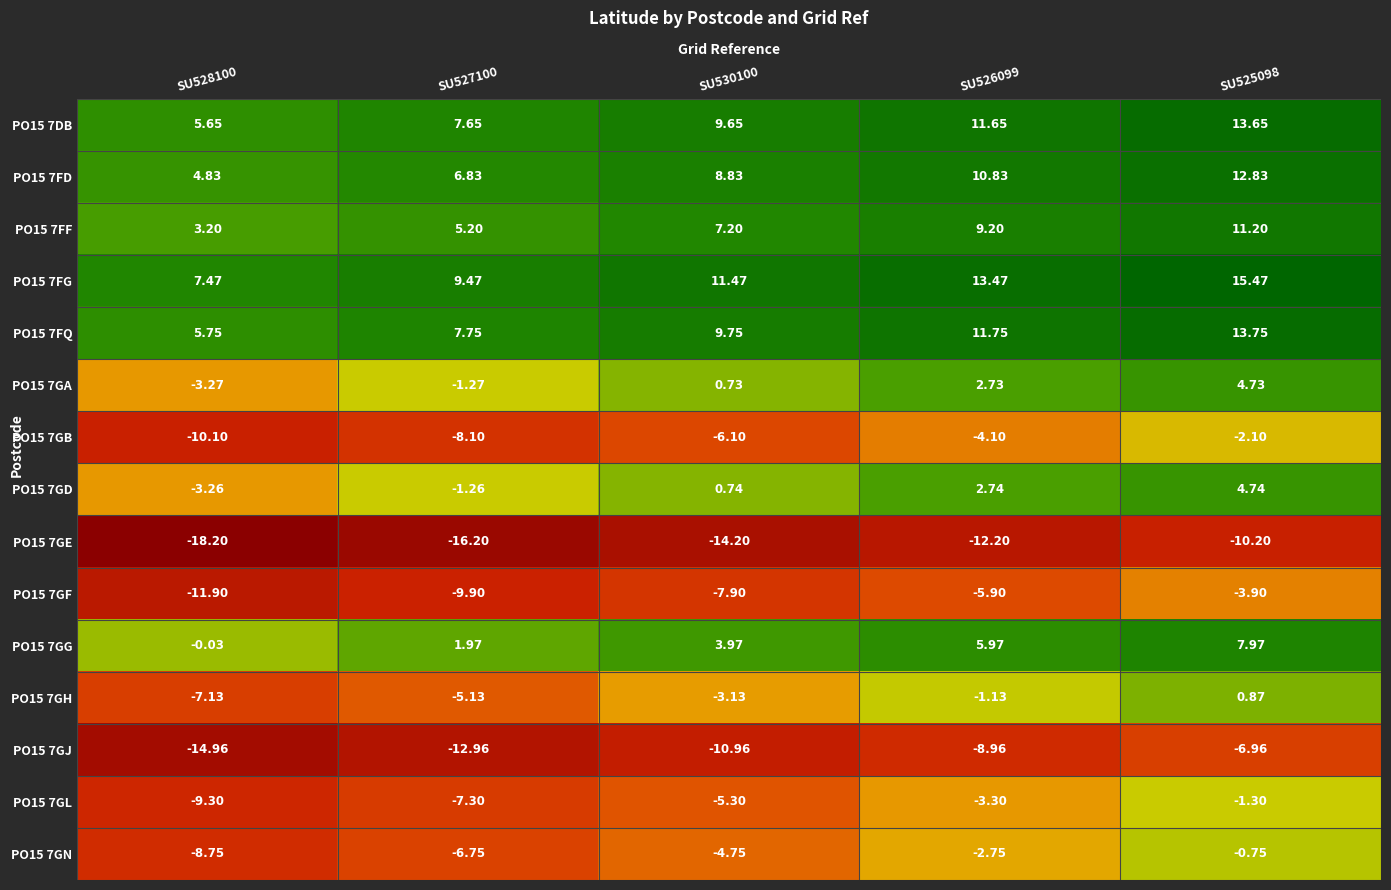

Is the value of PO15 7FF at SU527100 greater than the value of PO15 7FQ at SU526099?

No